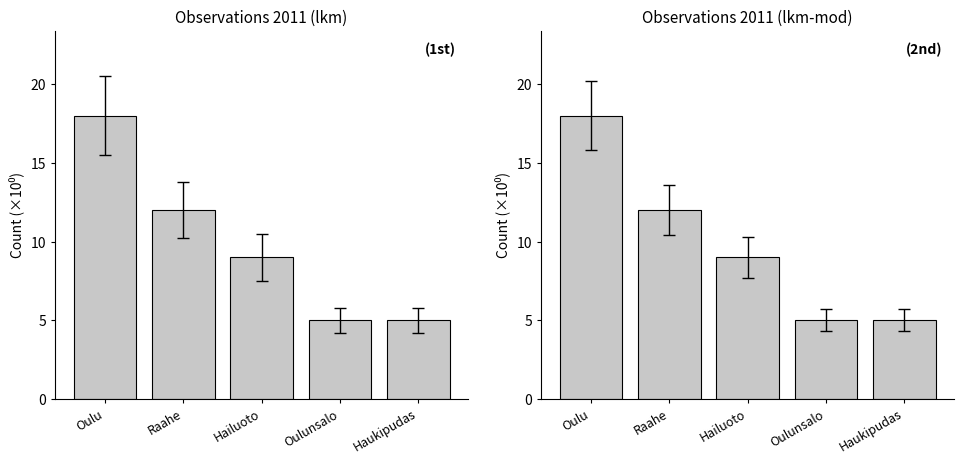

Which series has the largest total across all categories?

lkm